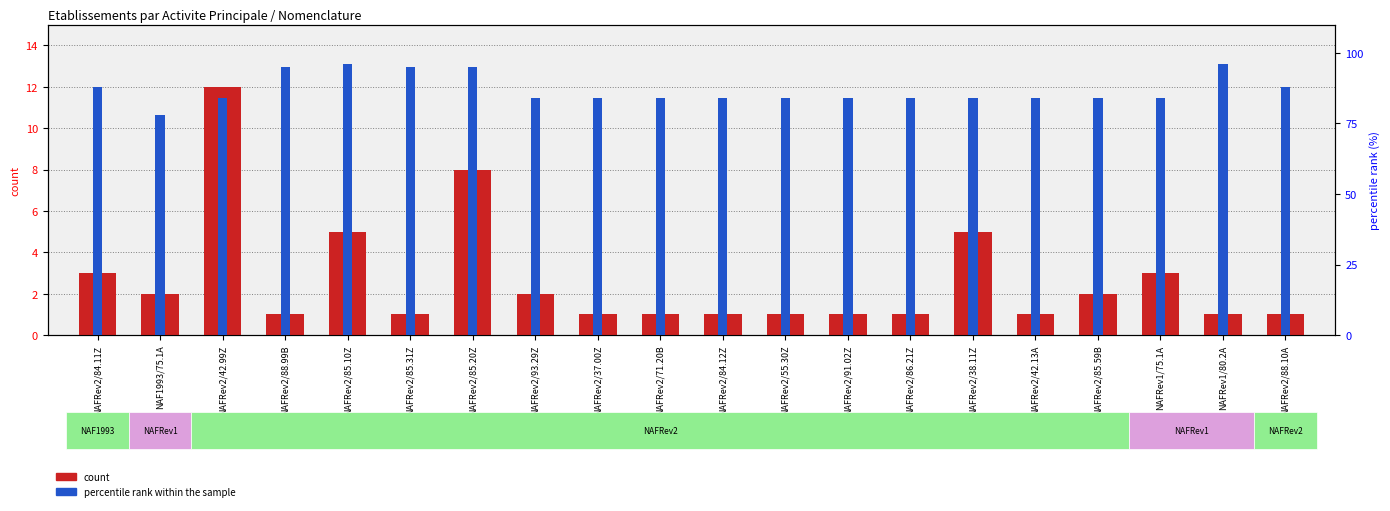

Which series has the widest spread of values?

percentile rank within the sample